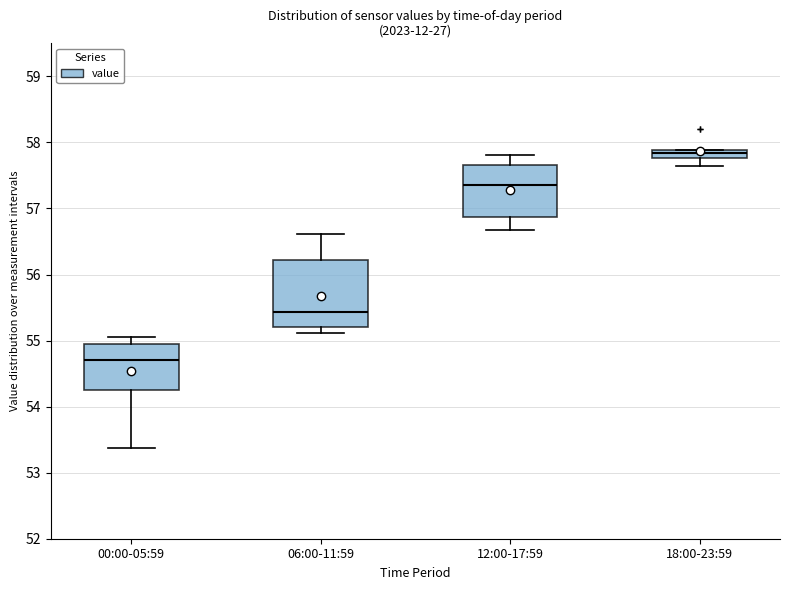

Which box's median line is the highest?

18:00-23:59